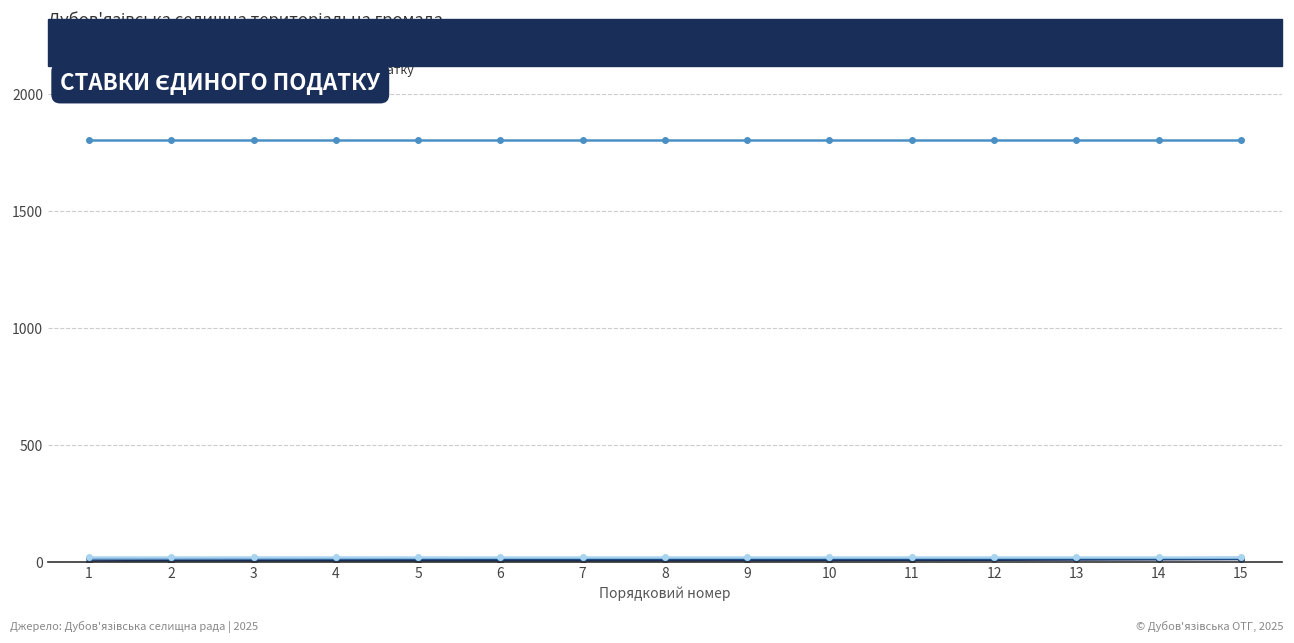

Which series has the largest total across all categories?

Код району